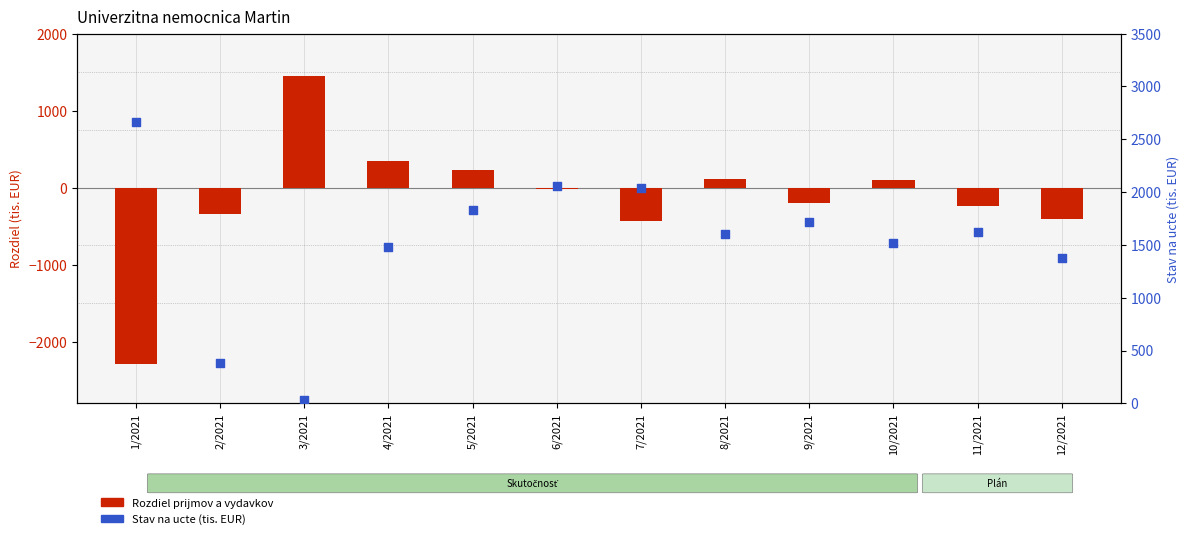

What is the total value across all series at 1/2021?

380.0